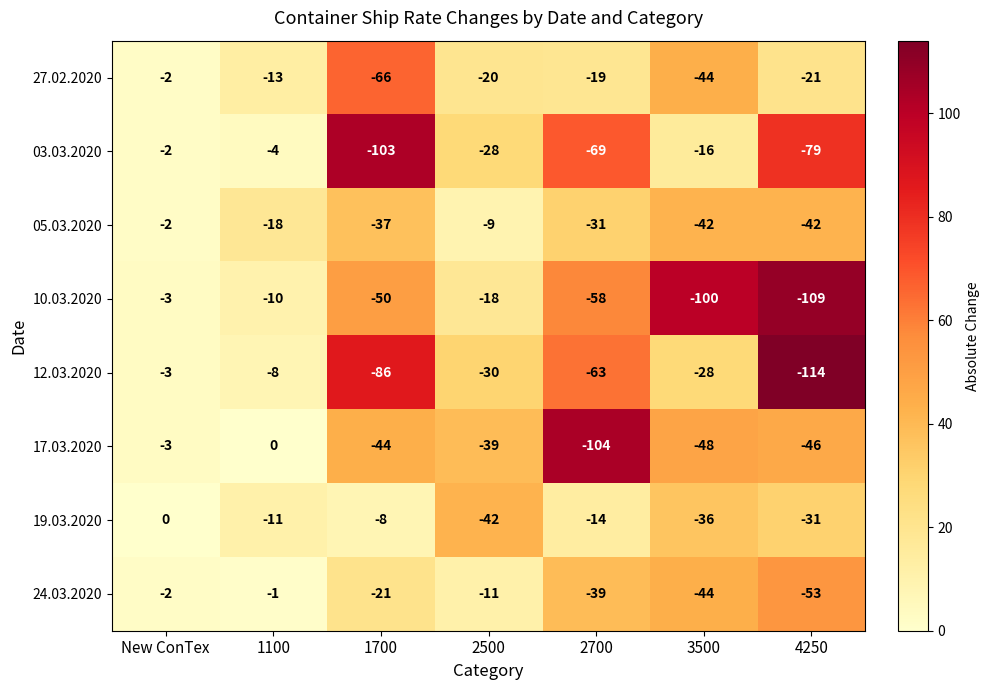

Which series has the largest total across all categories?

19.03.2020